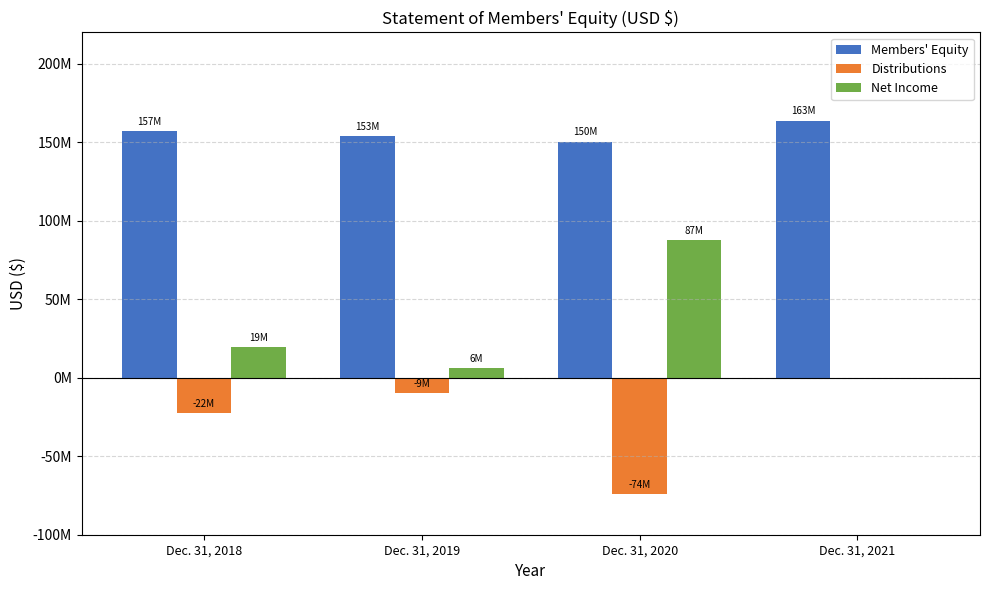

What is the value of the Net Income bar at the 3rd from the left?

87673429